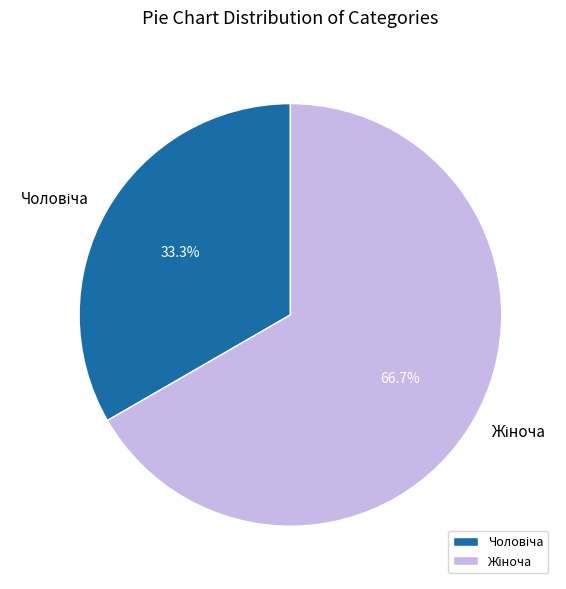

How many segments does this pie chart have?

2